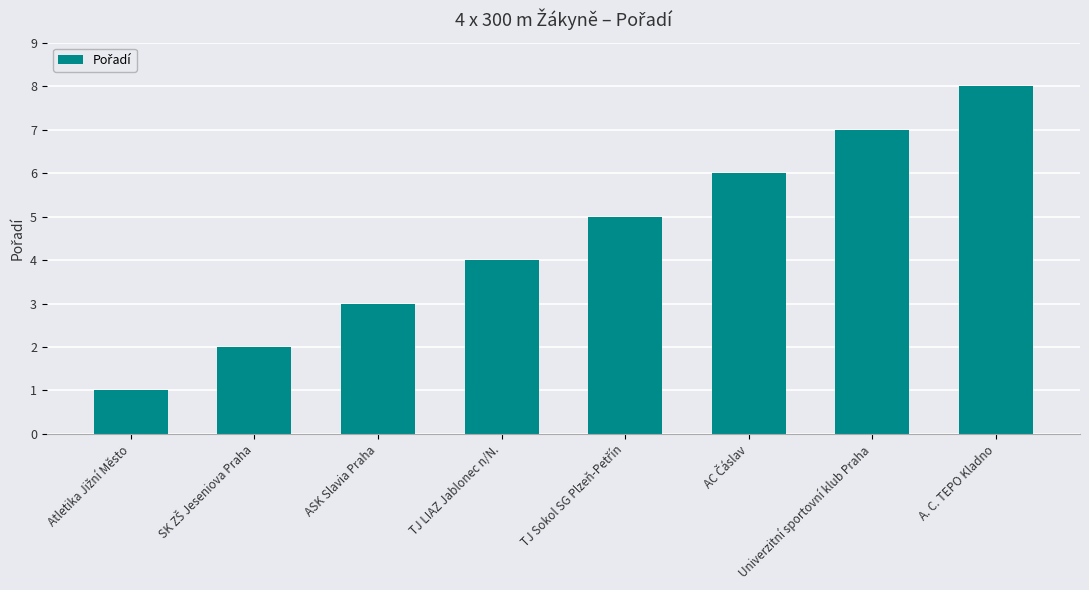

Reading right to left, transcribe all the data shown in this chart.

8	7	6	5	4	3	2	1